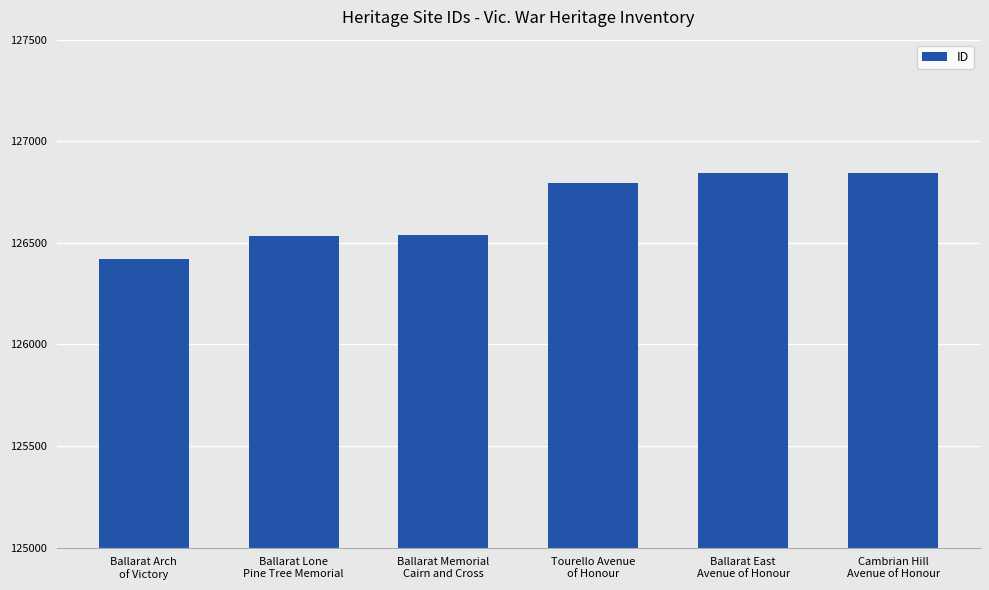

What is the value of the 1st bar from the left?

126418